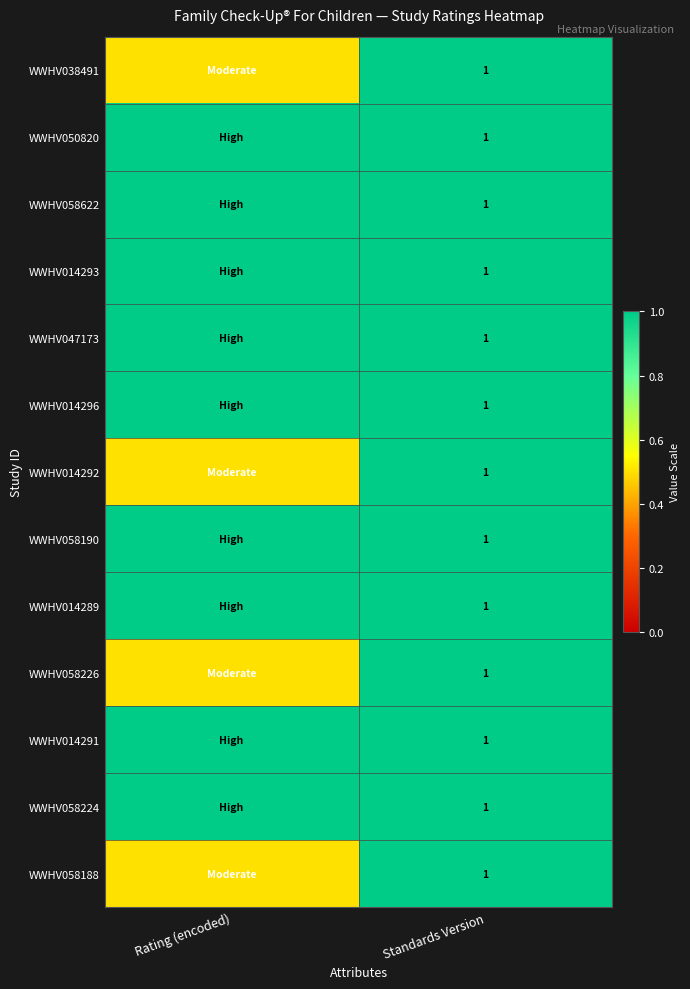

The WWHV014292 series shows 1.7 at Standards Version. True or false?

False